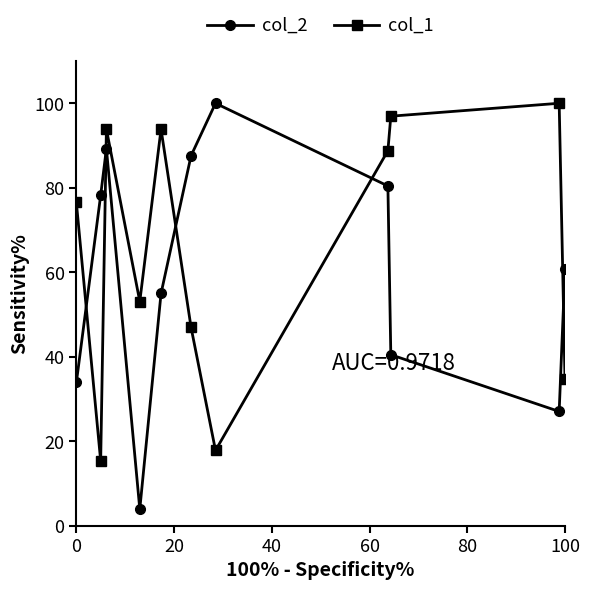

What is the difference between the maximum and second lowest values in the col_1 series?

82.2